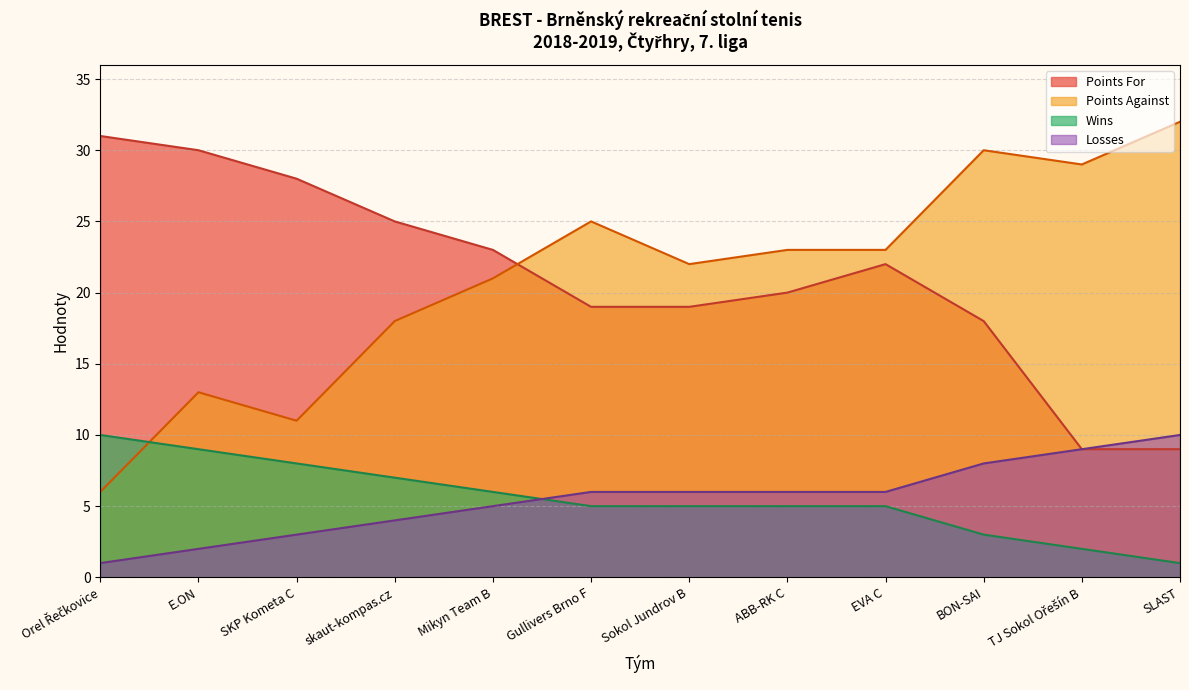

What is the difference between the second highest and minimum values in the Points Against series?

24